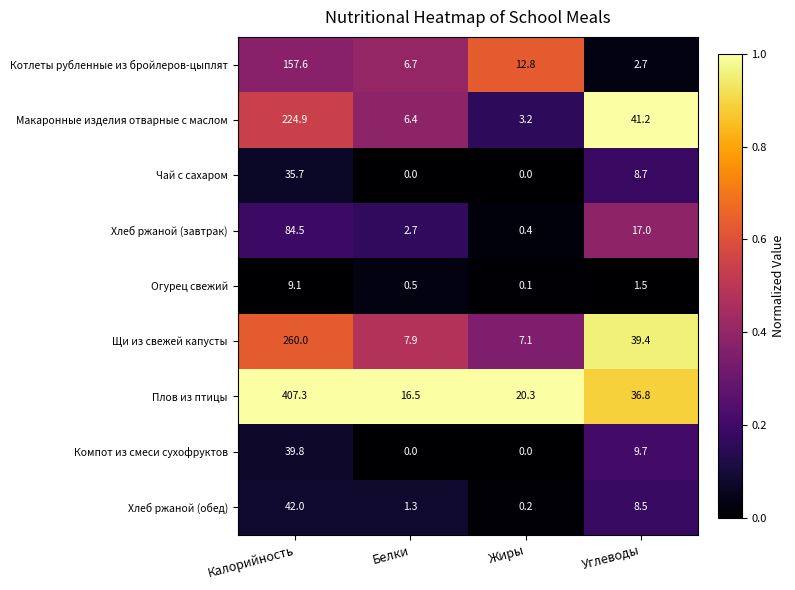

The value of Щи из свежей капусты at Жиры is 10.2. True or false?

False